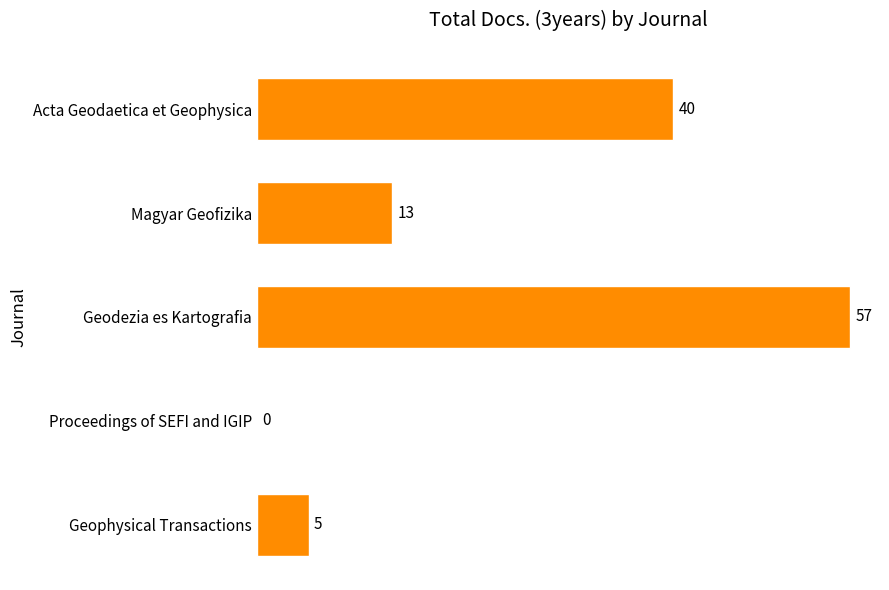

Reading bottom to top, transcribe all the data shown in this chart.

Geophysical Transactions=5	Proceedings of SEFI and IGIP=0	Geodezia es Kartografia=57	Magyar Geofizika=13	Acta Geodaetica et Geophysica=40